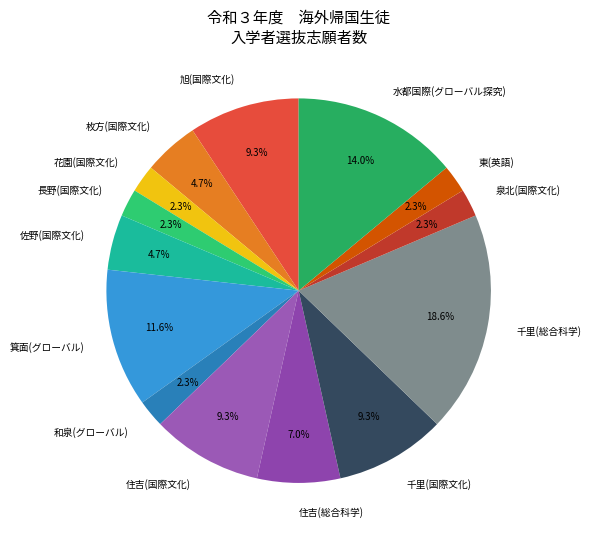

Combined, do 東(英語) and 千里(国際文化) account for over 50%?

No